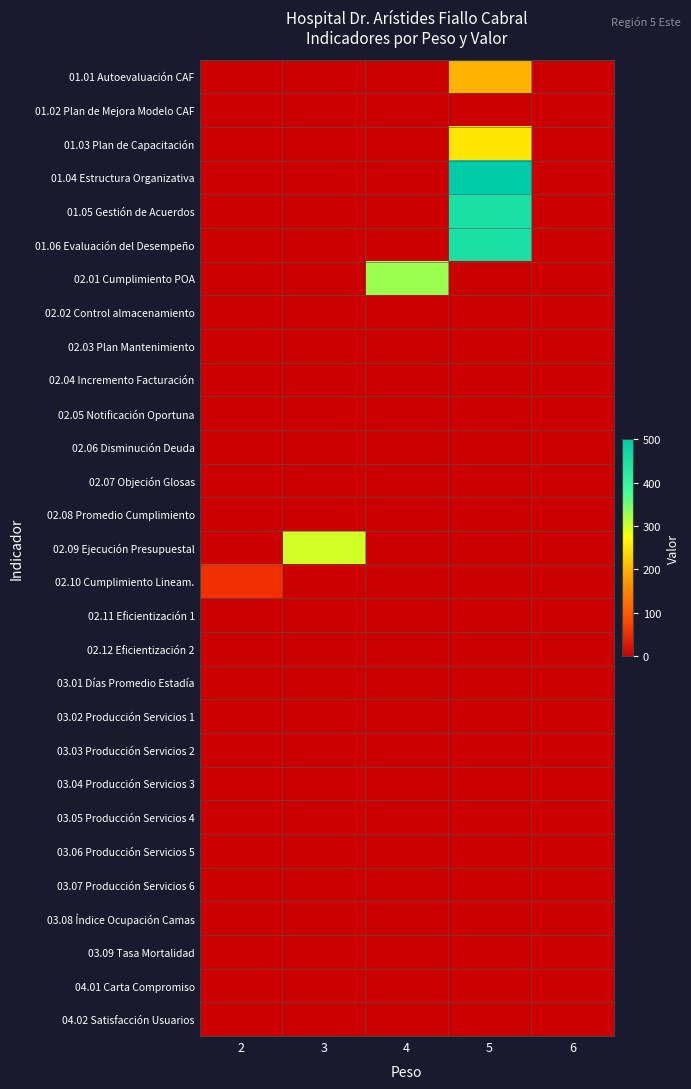

Reading left to right, what are all the values shown in this chart?

01.01 Autoevaluación CAF: 2=0	3=0	4=0	5=200	6=0
01.02 Plan de Mejora Modelo CAF: 2=0	3=0	4=0	5=0	6=0
01.03 Plan de Capacitación: 2=0	3=0	4=0	5=250	6=0
01.04 Estructura Organizativa: 2=0	3=0	4=0	5=500	6=0
01.05 Gestión de Acuerdos: 2=0	3=0	4=0	5=450	6=0
01.06 Evaluación del Desempeño: 2=0	3=0	4=0	5=450	6=0
02.01 Cumplimiento POA: 2=0	3=0	4=328	5=0	6=0
02.02 Control almacenamiento: 2=0	3=0	4=0	5=0	6=0
02.03 Plan Mantenimiento: 2=0	3=0	4=0	5=0	6=0
02.04 Incremento Facturación: 2=0	3=0	4=0	5=0	6=0
02.05 Notificación Oportuna: 2=0	3=0	4=0	5=0	6=0
02.06 Disminución Deuda: 2=0	3=0	4=0	5=0	6=0
02.07 Objeción Glosas: 2=0	3=0	4=0	5=0	6=0
02.08 Promedio Cumplimiento: 2=0	3=0	4=0	5=0	6=0
02.09 Ejecución Presupuestal: 2=0	3=300	4=0	5=0	6=0
02.10 Cumplimiento Lineam.: 2=54	3=0	4=0	5=0	6=0
02.11 Eficientización 1: 2=0	3=0	4=0	5=0	6=0
02.12 Eficientización 2: 2=0	3=0	4=0	5=0	6=0
03.01 Días Promedio Estadía: 2=0	3=0	4=0	5=0	6=0
03.02 Producción Servicios 1: 2=0	3=0	4=0	5=0	6=0
03.03 Producción Servicios 2: 2=0	3=0	4=0	5=0	6=0
03.04 Producción Servicios 3: 2=0	3=0	4=0	5=0	6=0
03.05 Producción Servicios 4: 2=0	3=0	4=0	5=0	6=0
03.06 Producción Servicios 5: 2=0	3=0	4=0	5=0	6=0
03.07 Producción Servicios 6: 2=0	3=0	4=0	5=0	6=0
03.08 Índice Ocupación Camas: 2=0	3=0	4=0	5=0	6=0
03.09 Tasa Mortalidad: 2=0	3=0	4=0	5=0	6=0
04.01 Carta Compromiso: 2=0	3=0	4=0	5=0	6=0
04.02 Satisfacción Usuarios: 2=0	3=0	4=0	5=0	6=0